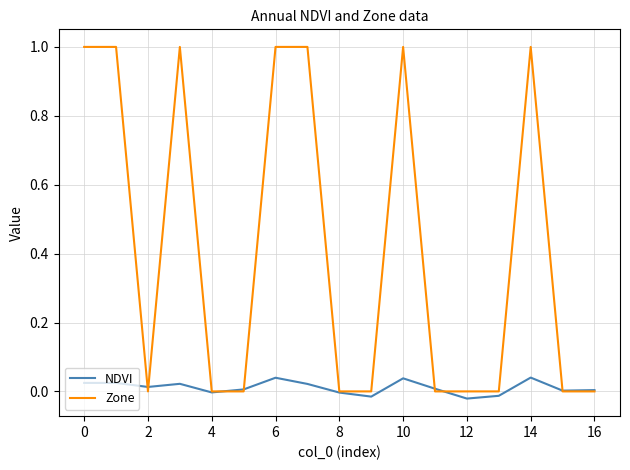

Which series has the widest spread of values?

Zone